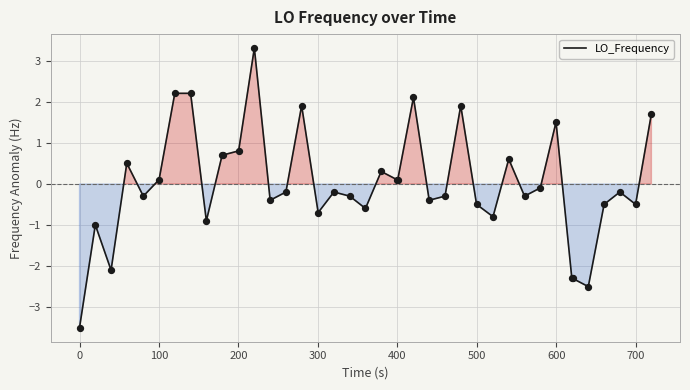

What is the difference between the maximum and minimum values?

6.8